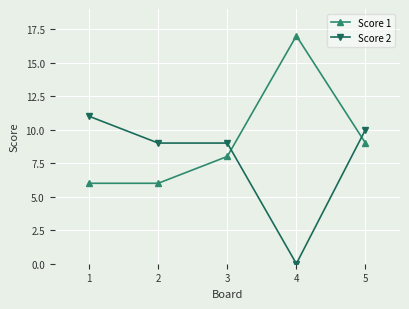

Is the value of Score 2 at 4 greater than the value of Score 1 at 4?

No